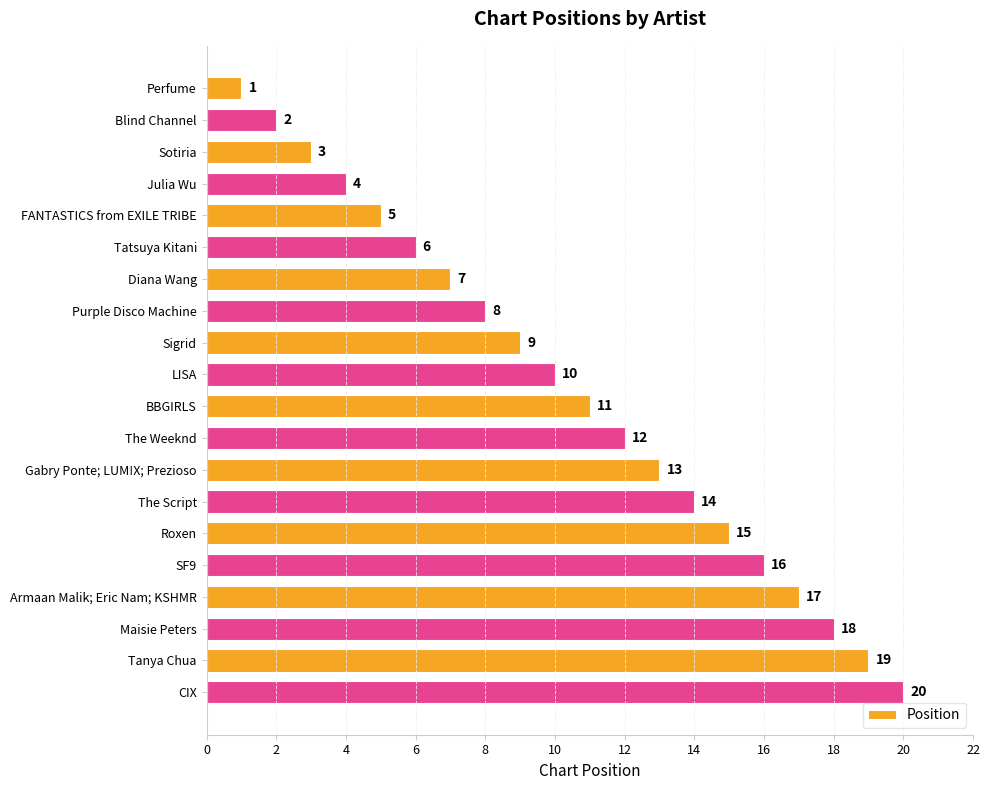

What is the label of the 14th bar from the bottom?

Diana Wang